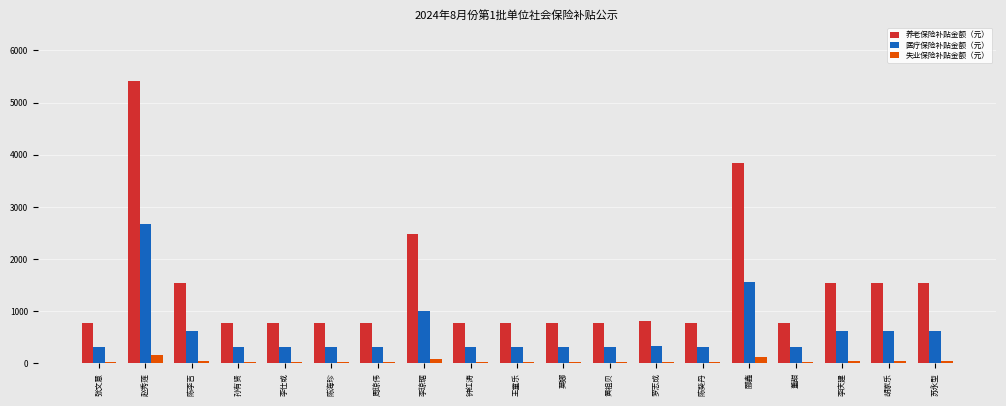

At 黄祖贝, list the series in order from largest to smallest.

养老保险补贴金额（元）, 医疗保险补贴金额（元）, 失业保险补贴金额（元）